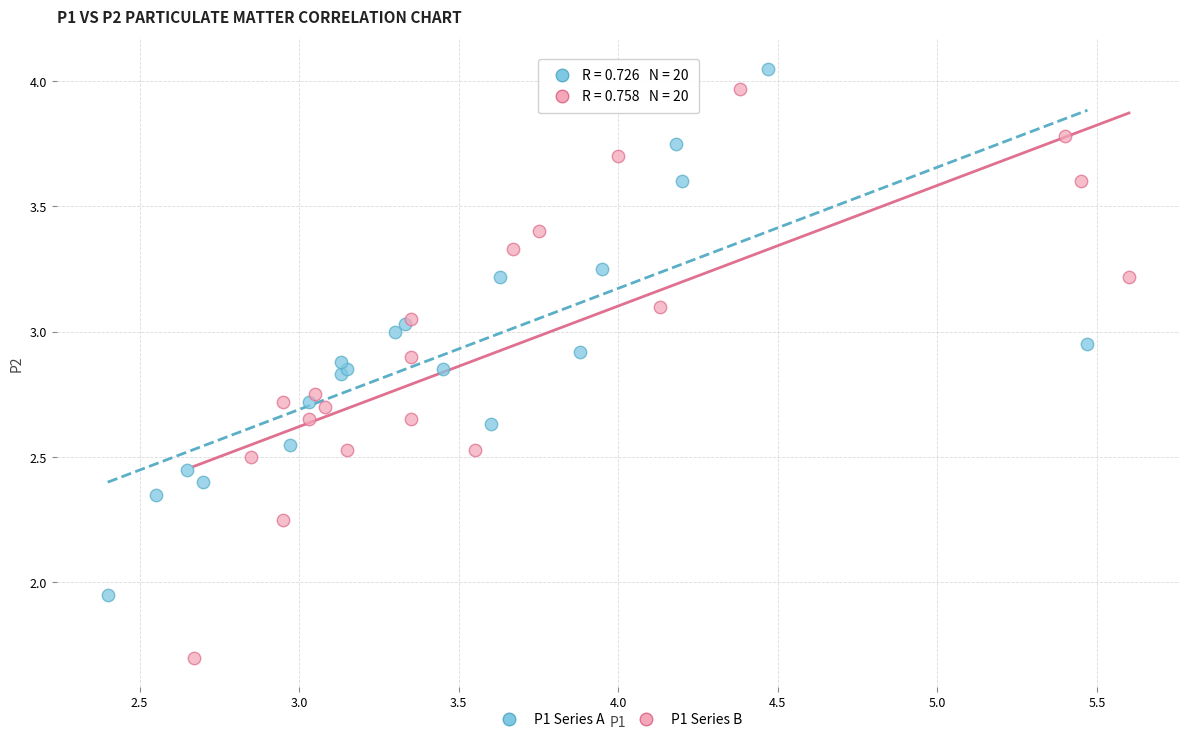

Which series reaches the maximum Y coordinate?

P1 Series A